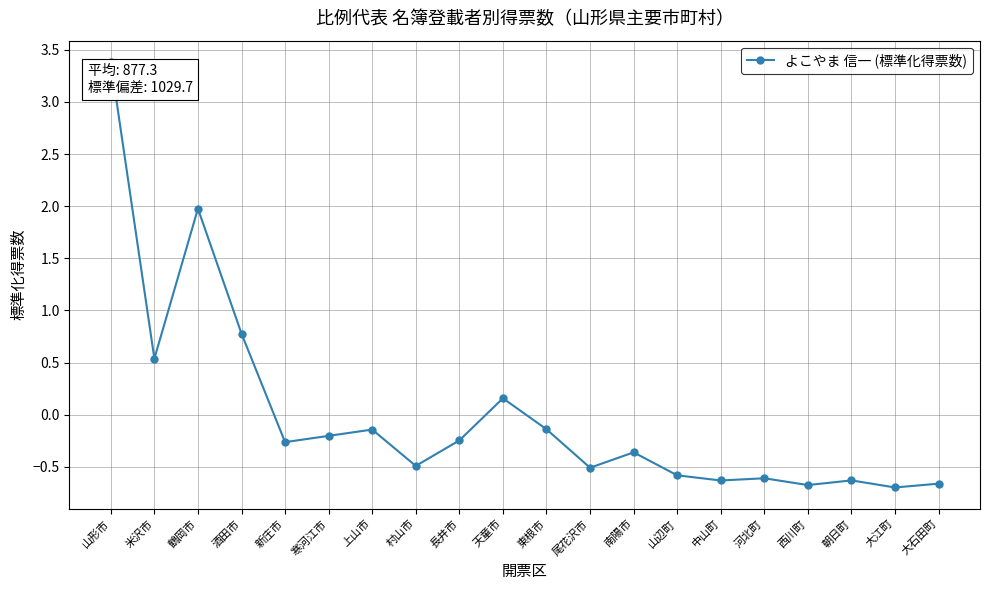

How many values are above zero?

5